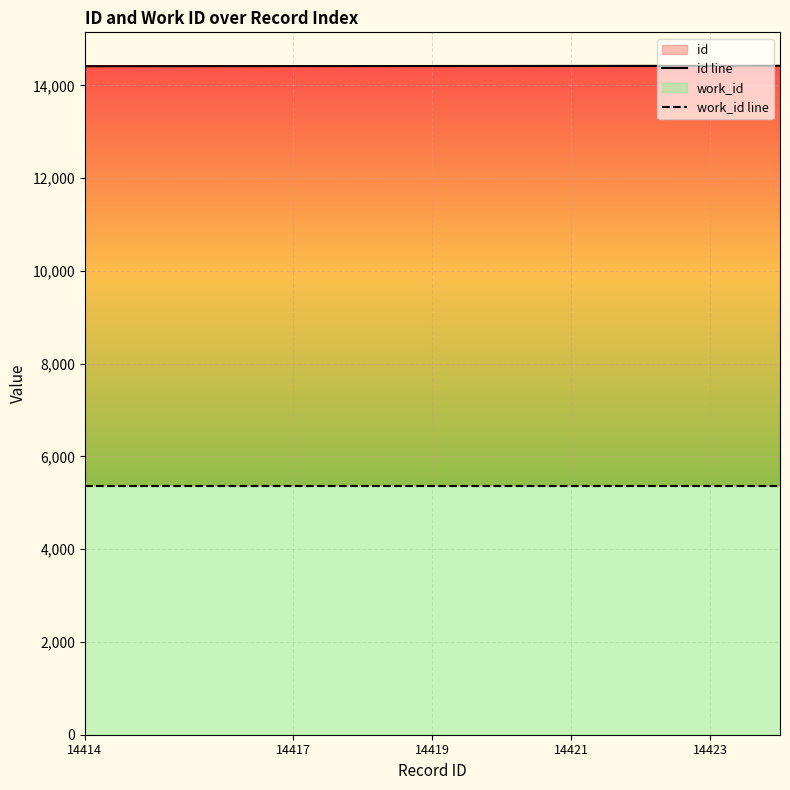

Does the chart display data point markers on the line(s)?

No